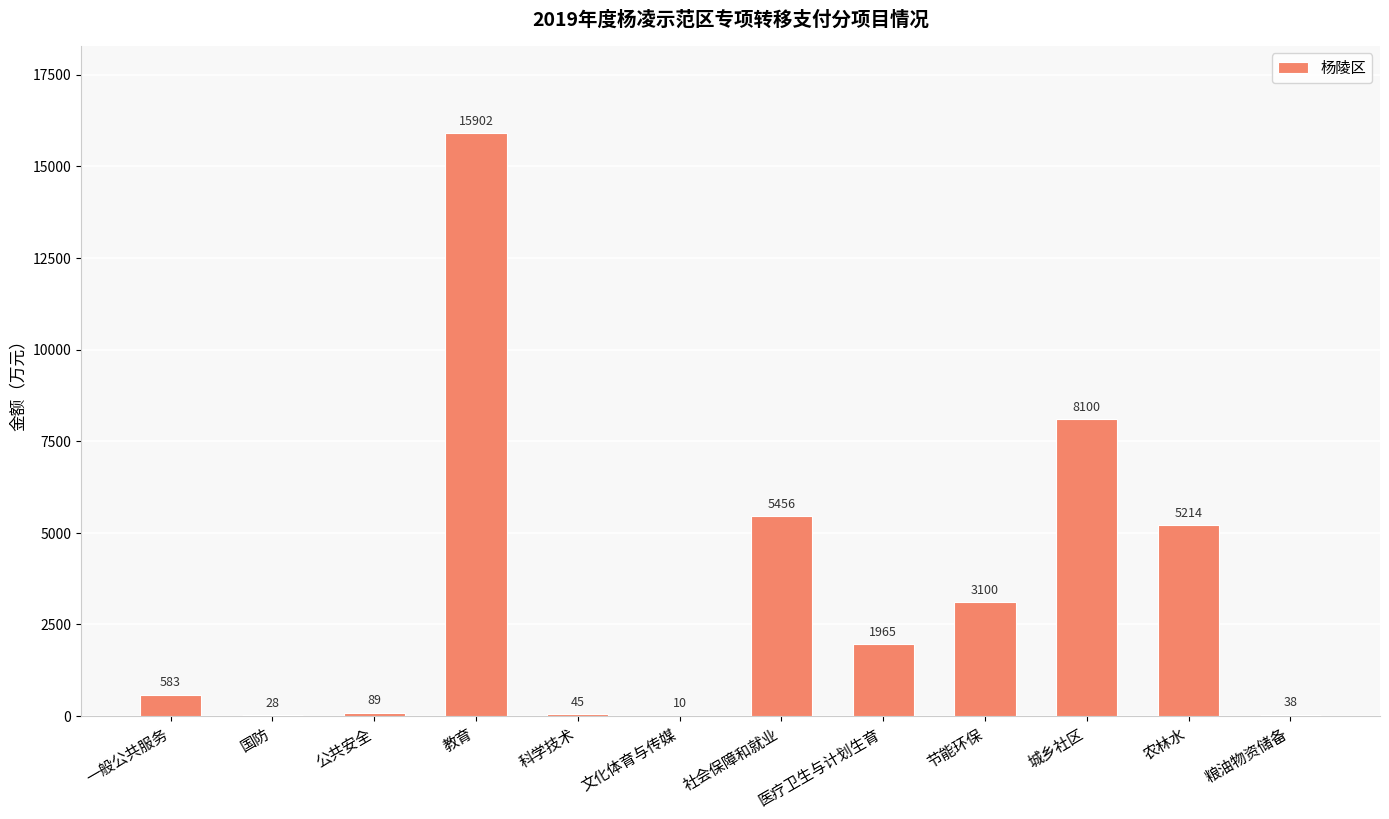

Read the value at 文化体育与传媒, to the nearest 10.

10